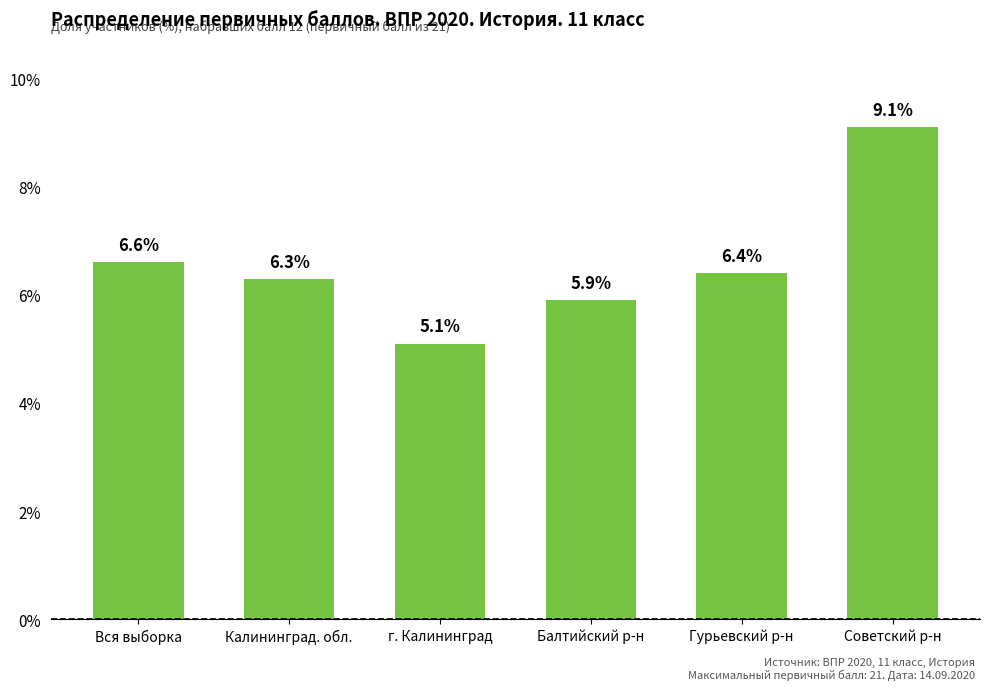

Does the chart contain stacked bars?

No